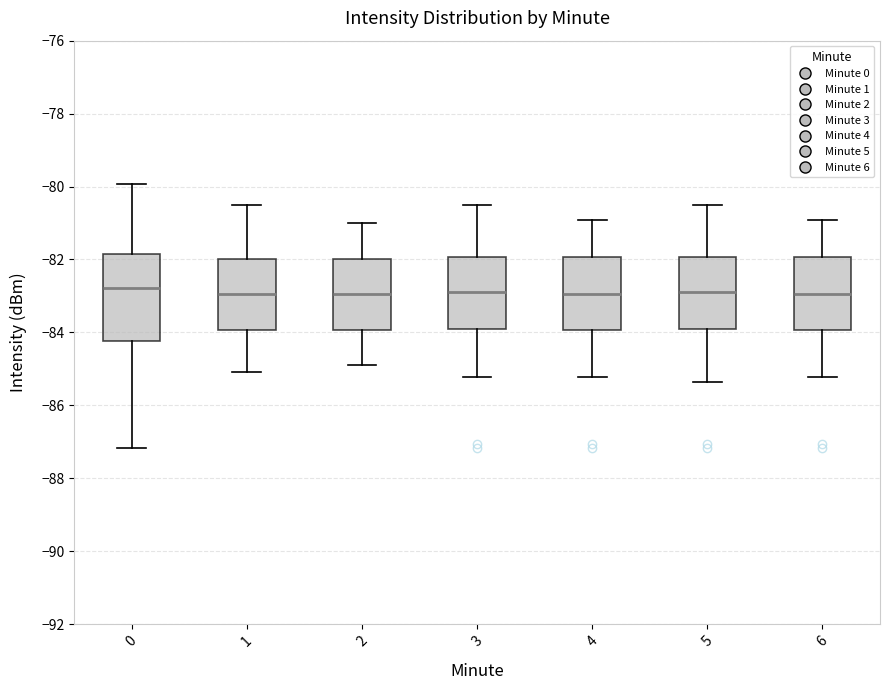

Where does the median line of the box at x = 3 sit on the y-axis? The values are not printed on the chart, so give them approximately, as read against the axis.

-82.8